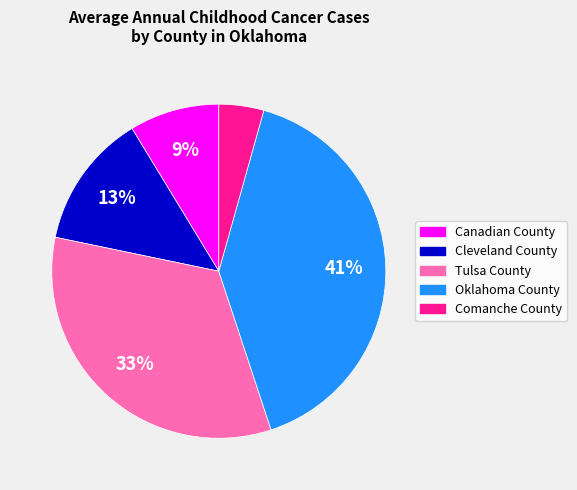

What is the largest slice in the pie chart?

Oklahoma County